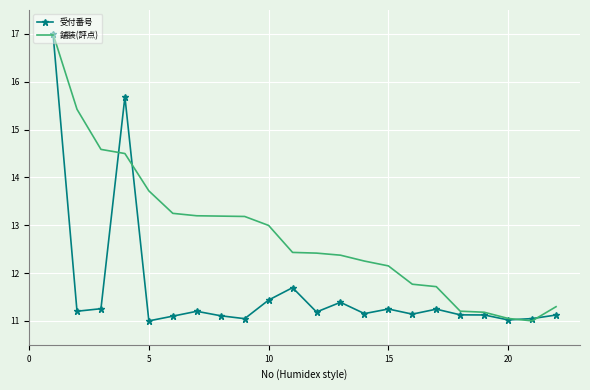

List the series in order of their overall mean, lowest first.

受付番号, 舗装(評点)